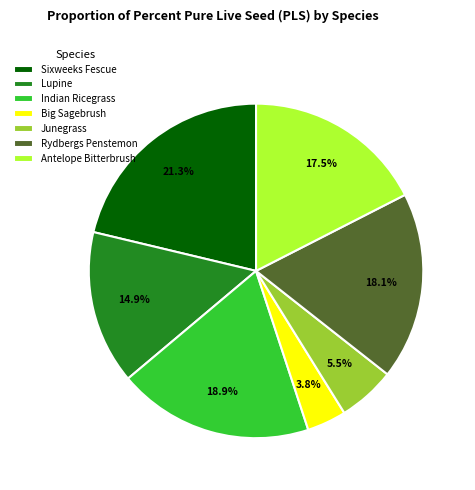

Combined, what portion of the pie is Indian Ricegrass and Lupine?

33.8%